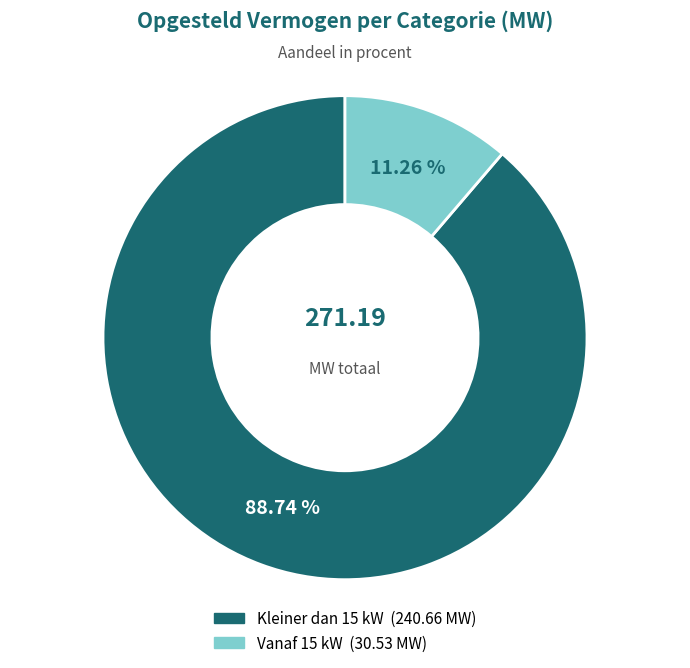

Is there any slice that represents more than half of the pie?

Yes